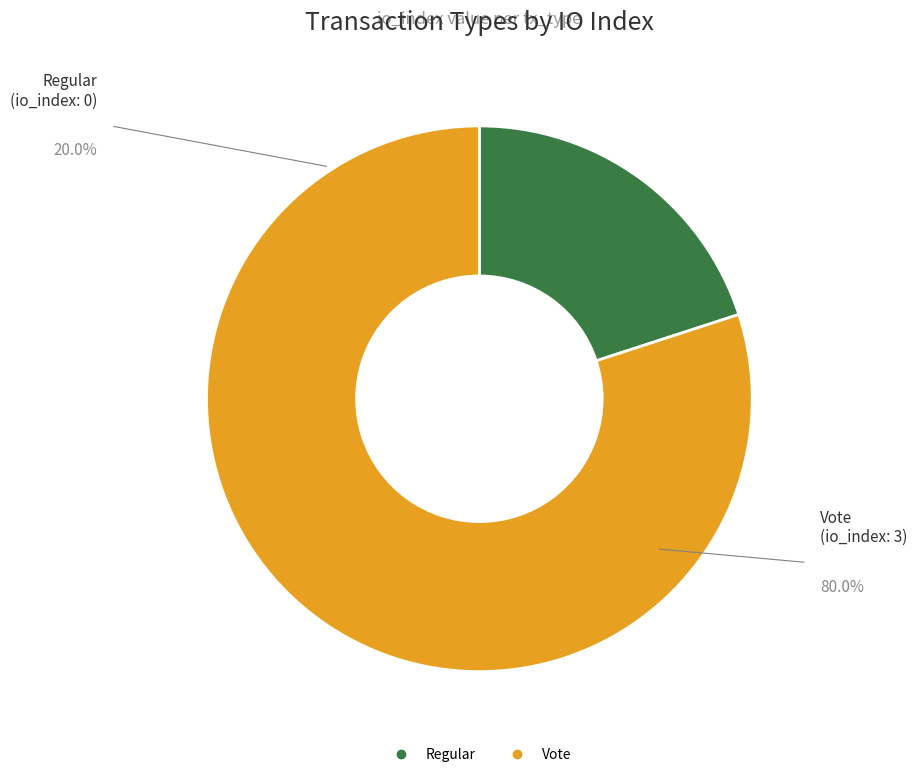

What is the smallest slice in the pie chart?

Regular